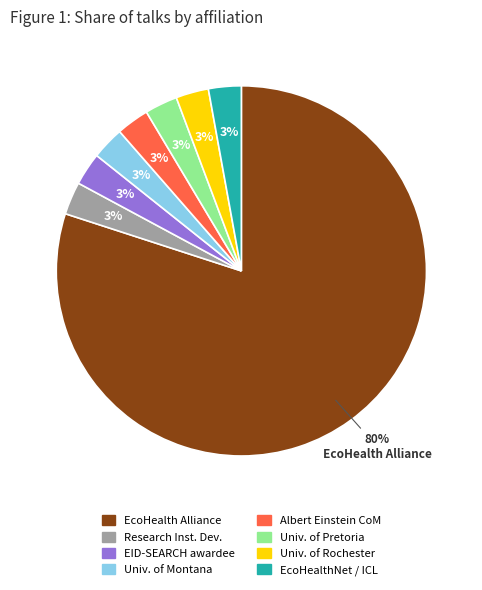

Is there any slice that represents more than half of the pie?

Yes